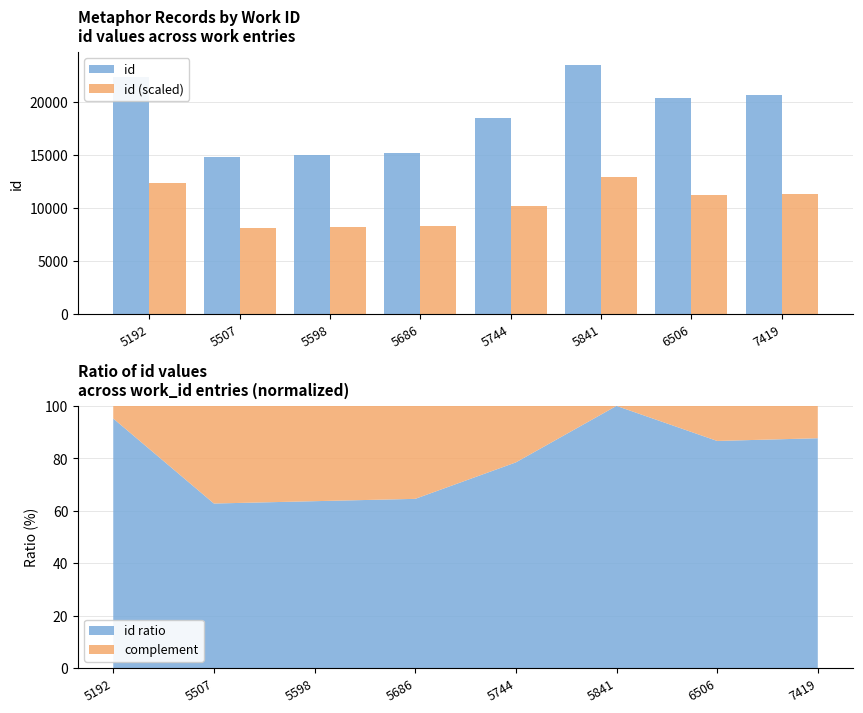

At how many categories does at least one series exceed 18535?

4